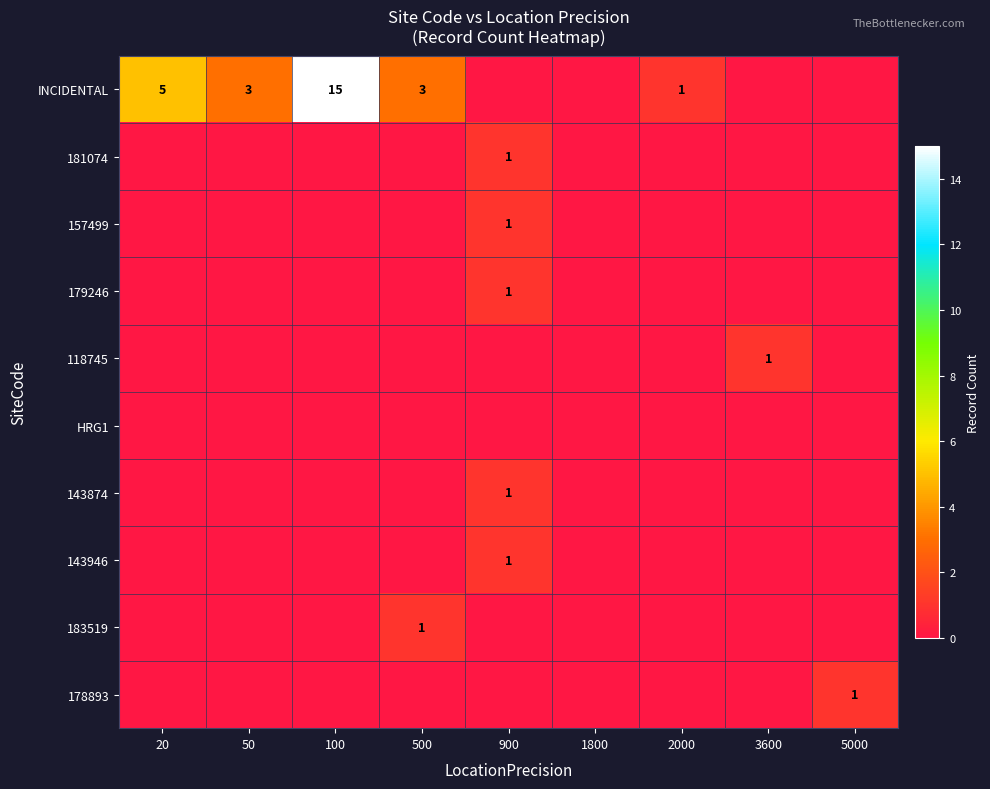

List the series in order of their peak value, lowest first.

HRG1, 181074, 157499, 179246, 118745, 143874, 143946, 183519, 178893, INCIDENTAL